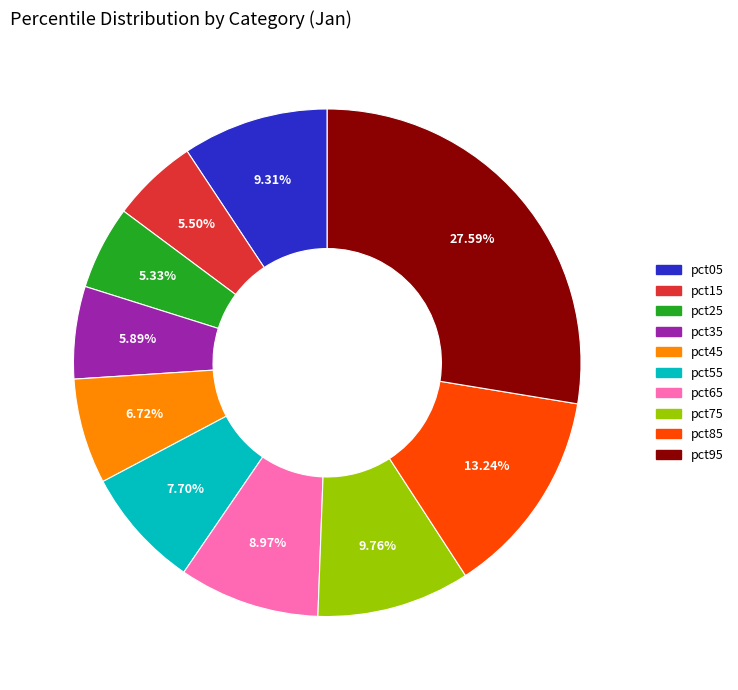

Which has a higher value, pct95 or pct65?

pct95